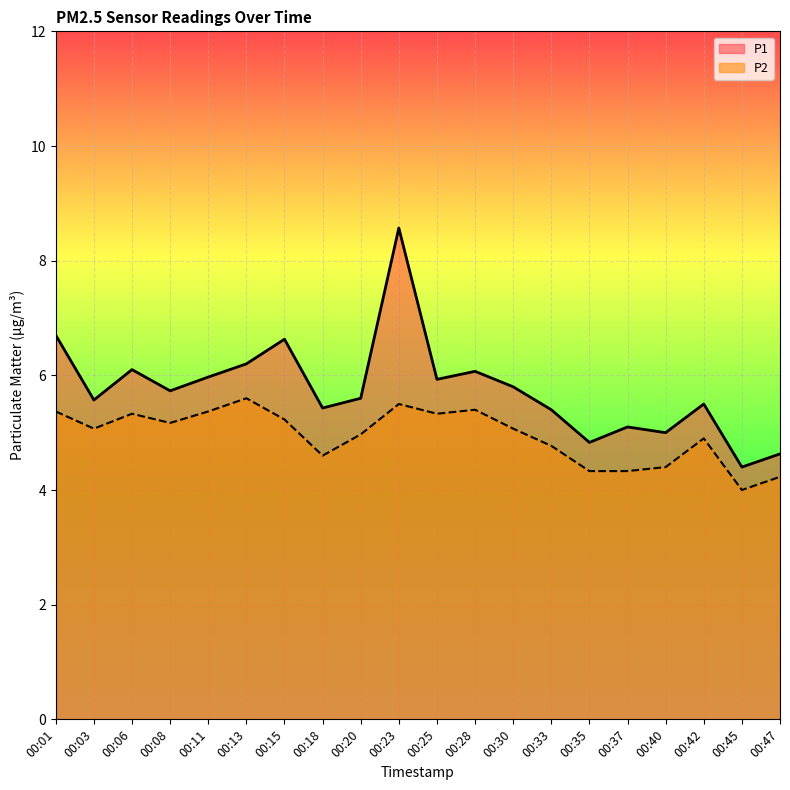

Rank the series by their maximum value, from lowest to highest.

P2, P1